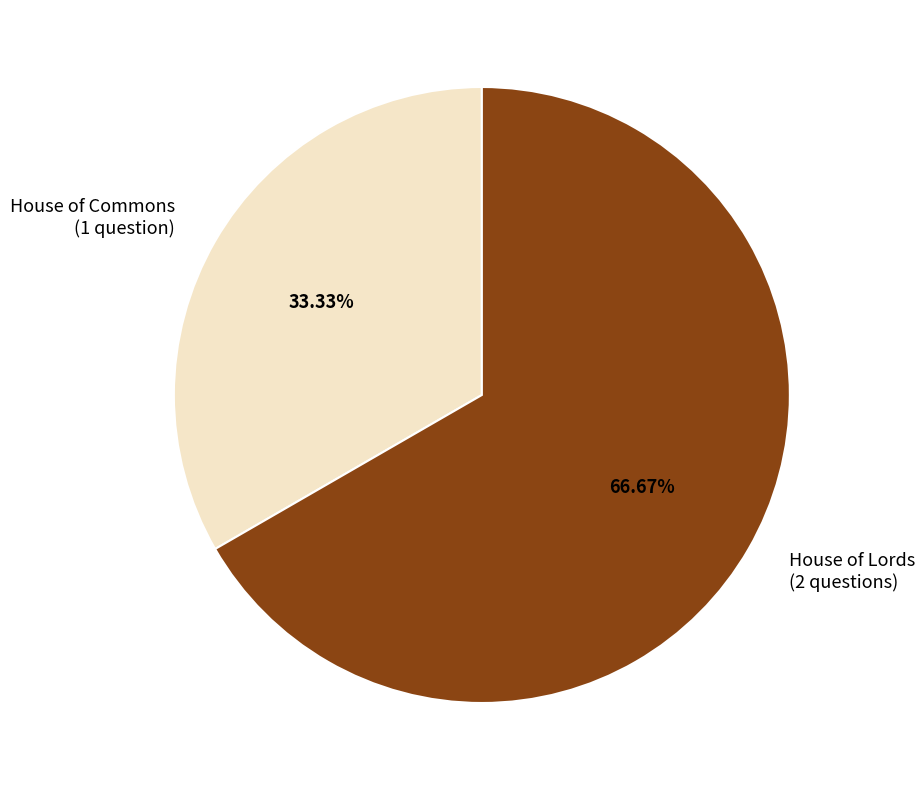

To the nearest percent, what is the average slice percentage?

50%